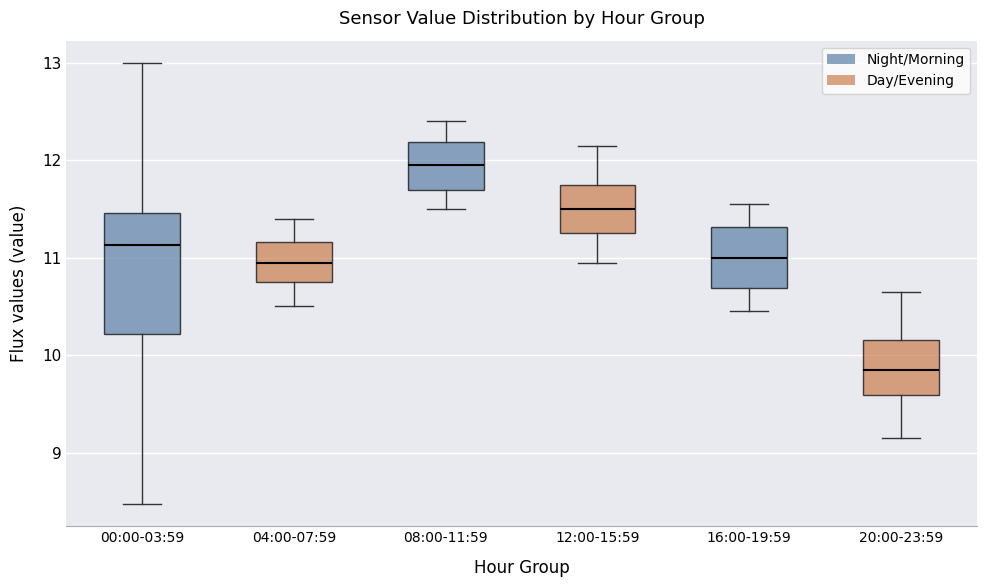

Reading left to right, read every box against the y-axis: the position of its median line, the range the box covers, and the ends of its whiskers. The values are not printed on the chart, so give them approximately, as read against the axis.

00:00-03:59: median 11.1, box 10.2 to 11.5, whiskers 8.5 to 13.0
04:00-07:59: median 11.0, box 10.8 to 11.2, whiskers 10.5 to 11.4
08:00-11:59: median 12.0, box 11.7 to 12.2, whiskers 11.5 to 12.4
12:00-15:59: median 11.5, box 11.3 to 11.8, whiskers 11.0 to 12.2
16:00-19:59: median 11.0, box 10.7 to 11.3, whiskers 10.5 to 11.6
20:00-23:59: median 9.9, box 9.6 to 10.2, whiskers 9.2 to 10.7